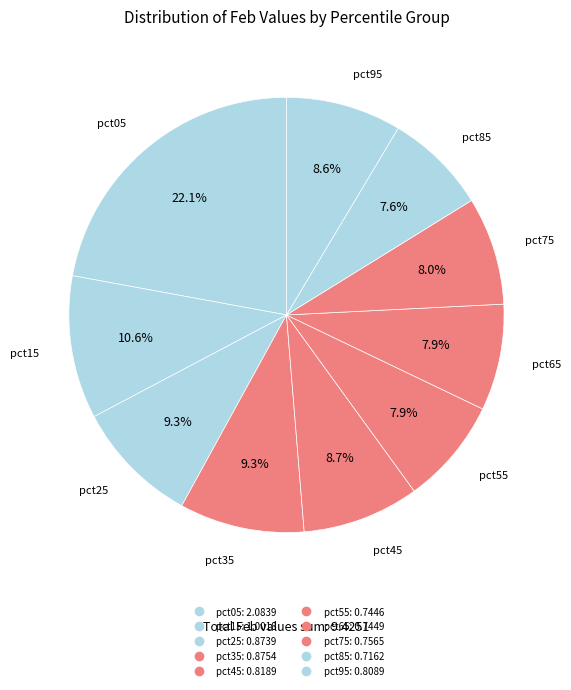

Rank the categories by value from lowest to highest.

pct85, pct55, pct65, pct75, pct95, pct45, pct25, pct35, pct15, pct05